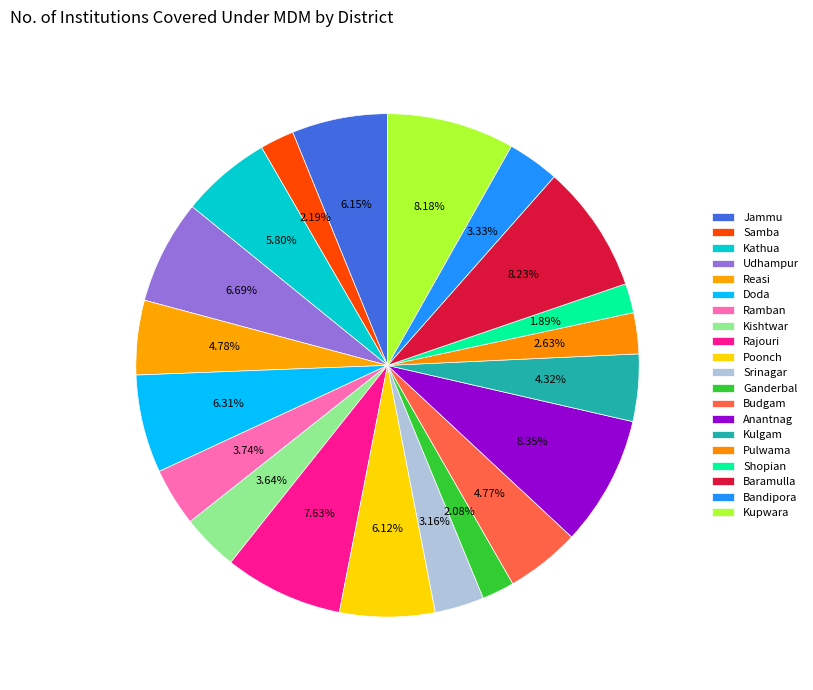

To the nearest percent, what is the average slice percentage?

5%